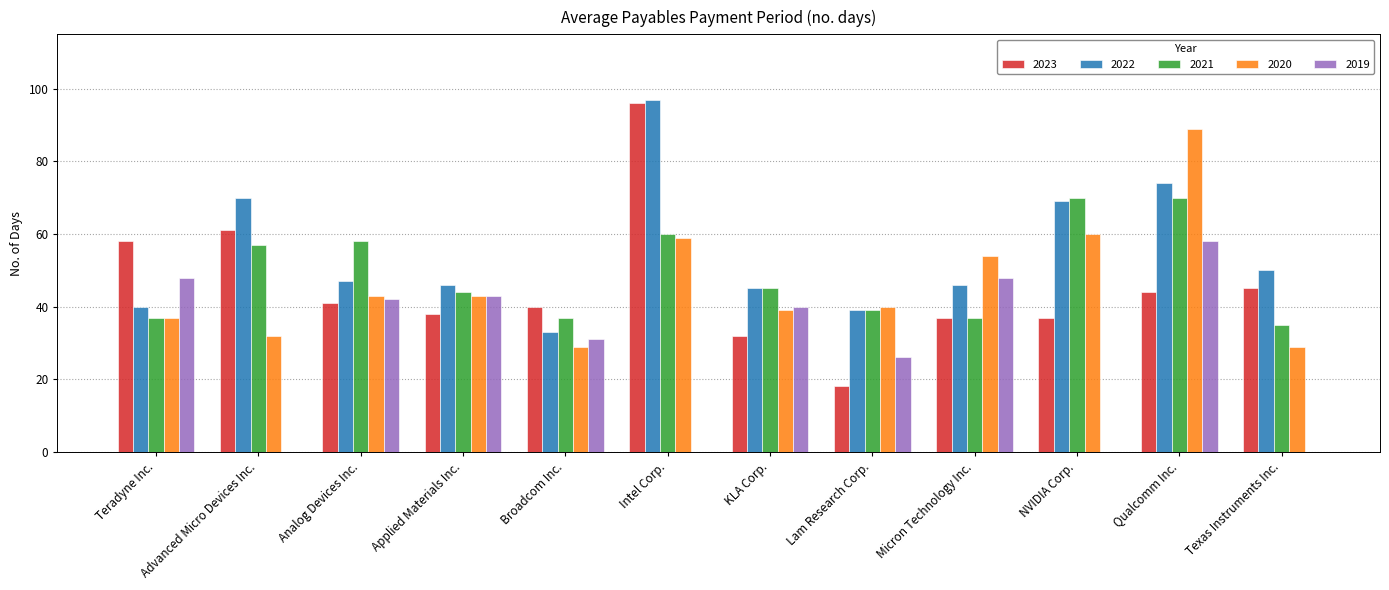

Which series changed the most between Advanced Micro Devices Inc. and Micron Technology Inc.?

2019